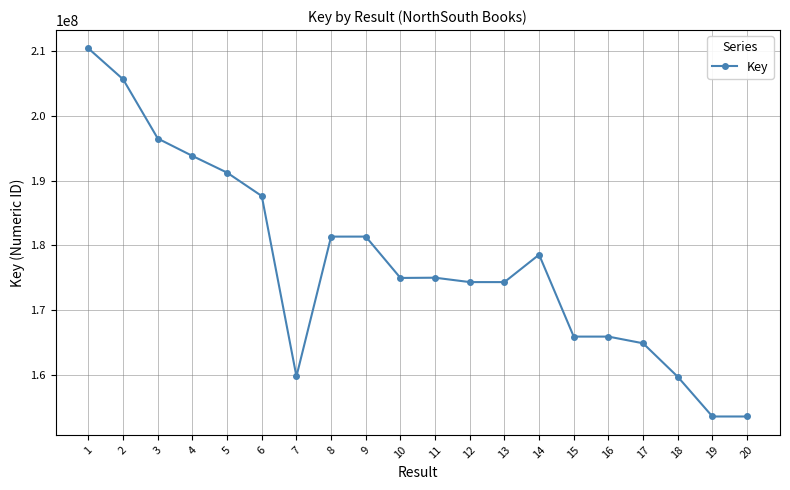

What is the value of the 19th point from the left?

153630986